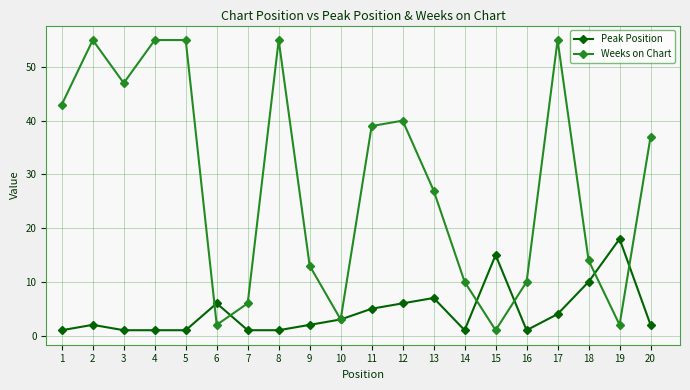

Which series has the largest range (max minus min)?

Weeks on Chart